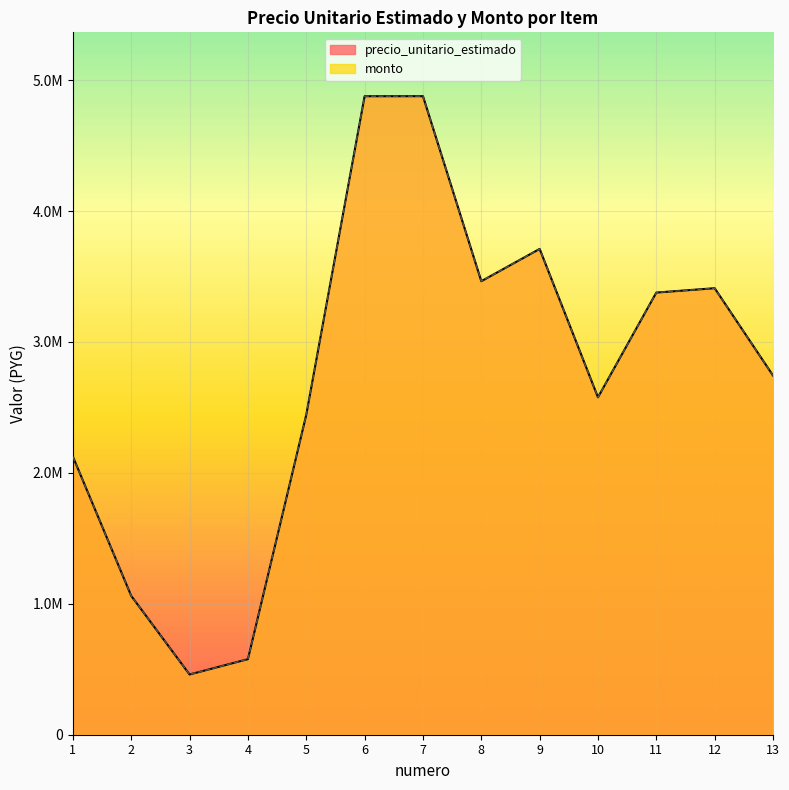

Rank the categories by monto value from lowest to highest.

3, 4, 2, 1, 5, 10, 13, 11, 12, 8, 9, 6, 7